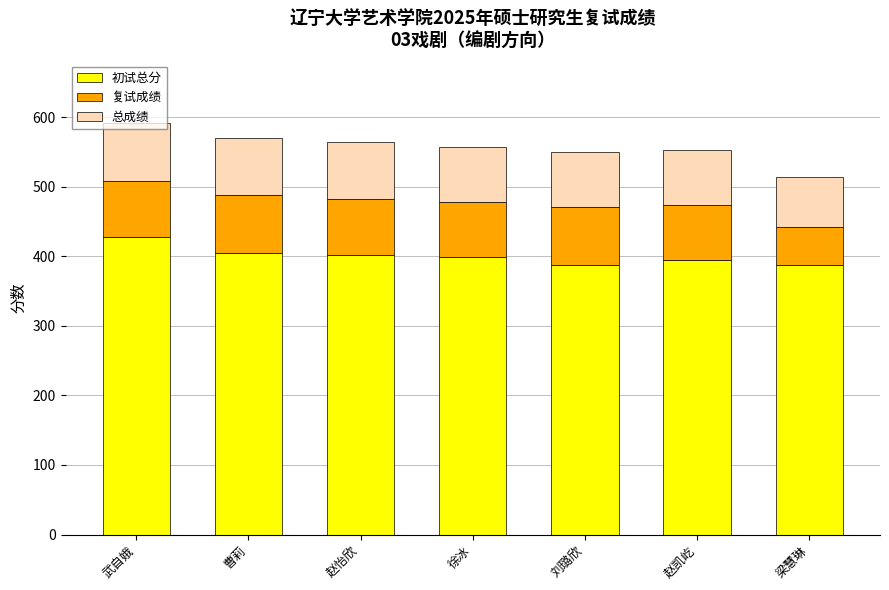

The 初试总分 series shows 387.0 at 刘璐欣. True or false?

True